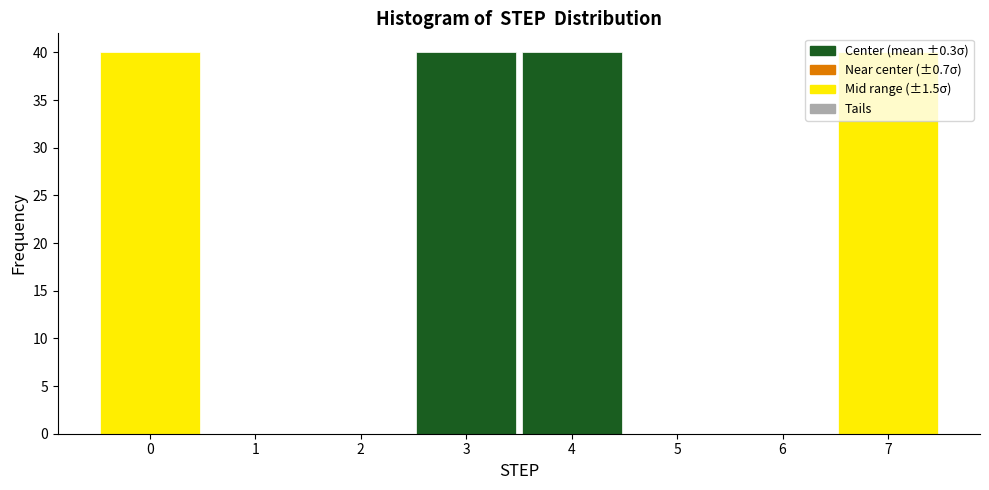

Reading left to right, transcribe this chart: for each bar, give the range it covers on the x-axis and its height. The values are not printed on the chart, so give them approximately, as read against the axis.

-0.5 to 0.5: 40
0.5 to 1.5: 0
1.5 to 2.5: 0
2.5 to 3.5: 40
3.5 to 4.5: 40
4.5 to 5.5: 0
5.5 to 6.5: 0
6.5 to 7.5: 40